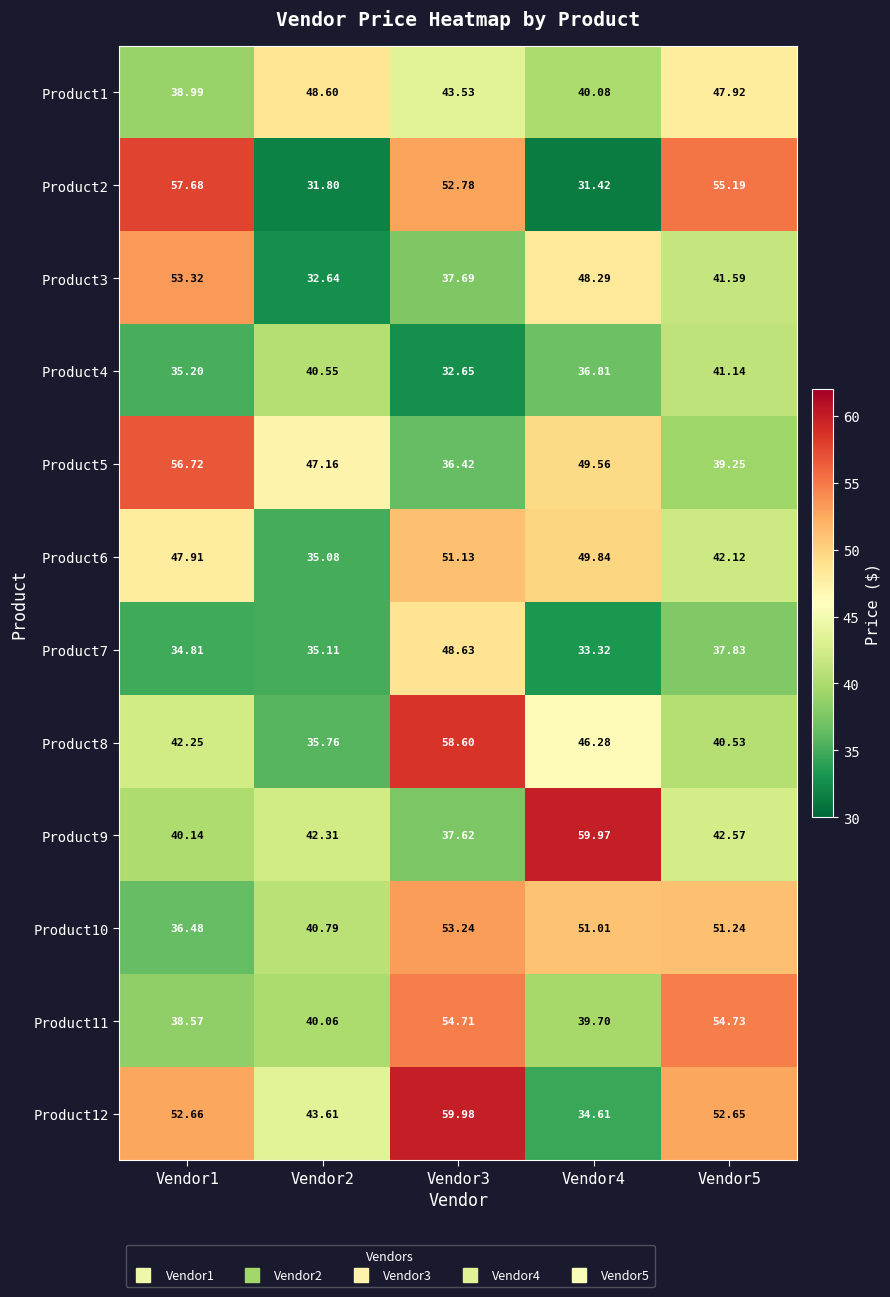

At how many categories does at least one series exceed 47?

5